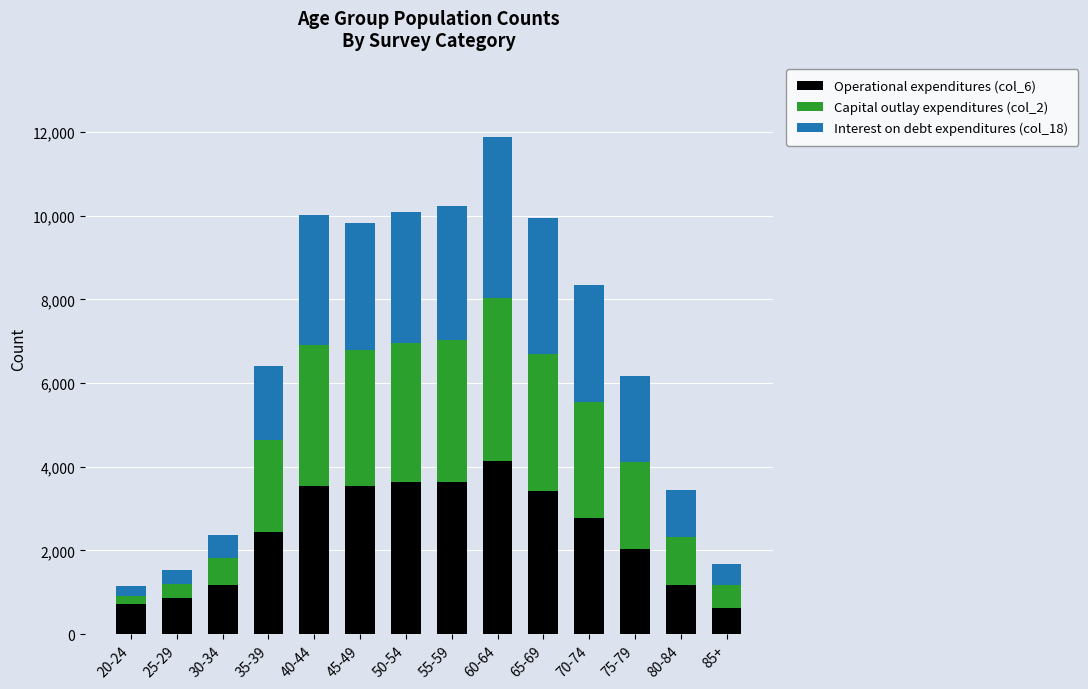

How many data points does each series have?

14